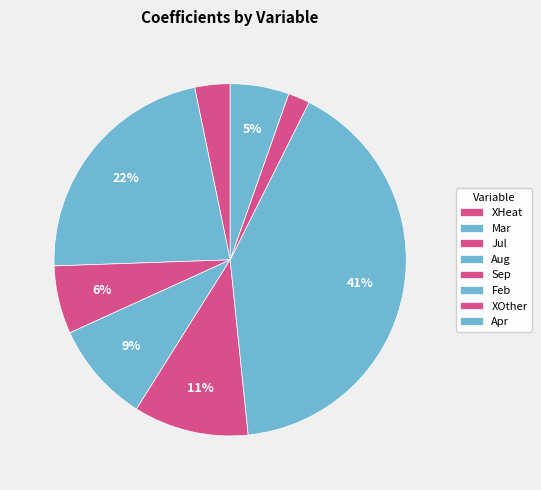

Rank the categories by value from lowest to highest.

XOther, XHeat, Apr, Jul, Aug, Sep, Mar, Feb